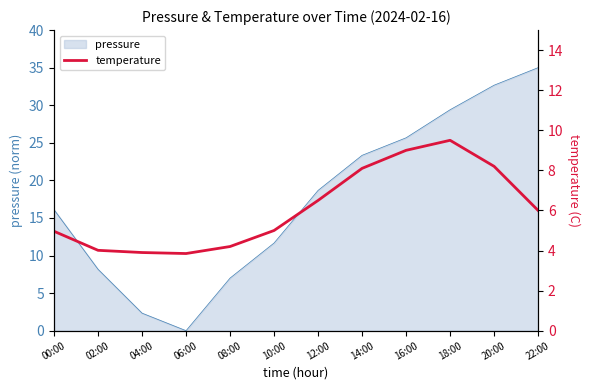

The chart shows a value of 5.0 at 00:00. True or false?

True